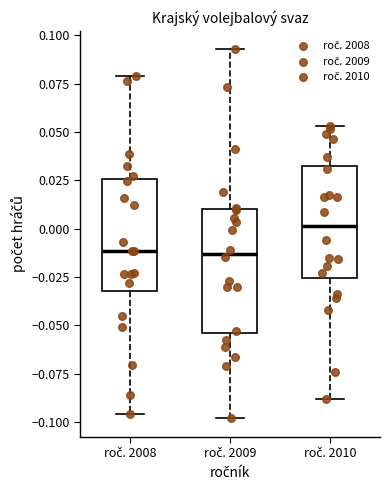

Where is the upper edge of the box for roč. 2010 on the y-axis? The values are not printed on the chart, so give them approximately, as read against the axis.

0.030